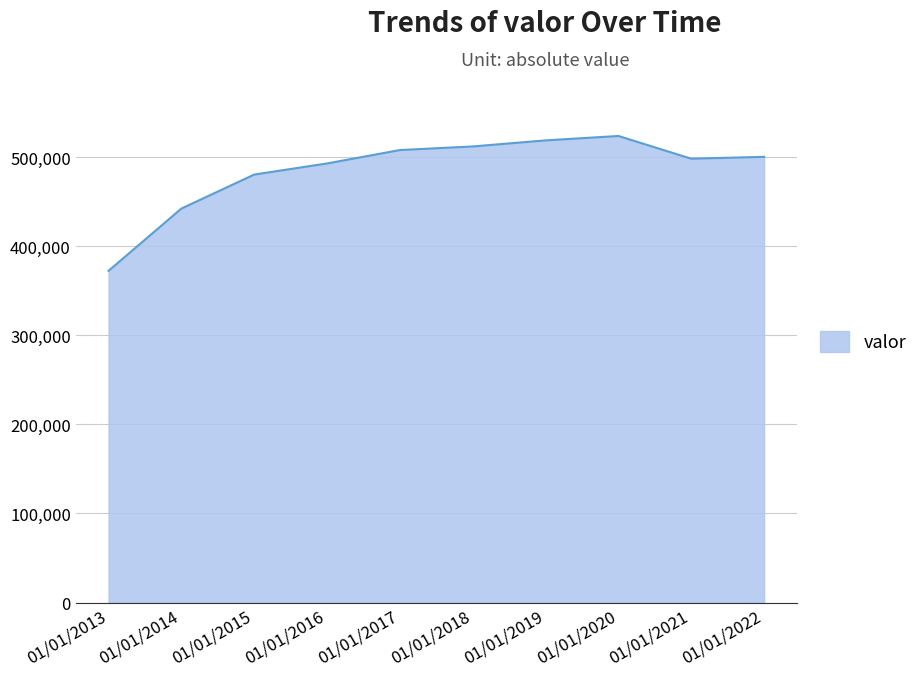

What is the change in value from 01/01/2020 to 01/01/2021?

-25509